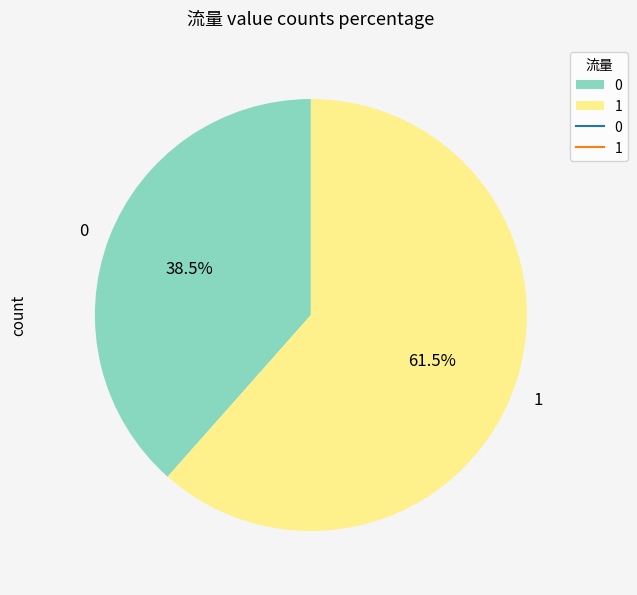

What is the ratio of the value at 1 to the value at 0?

1.6